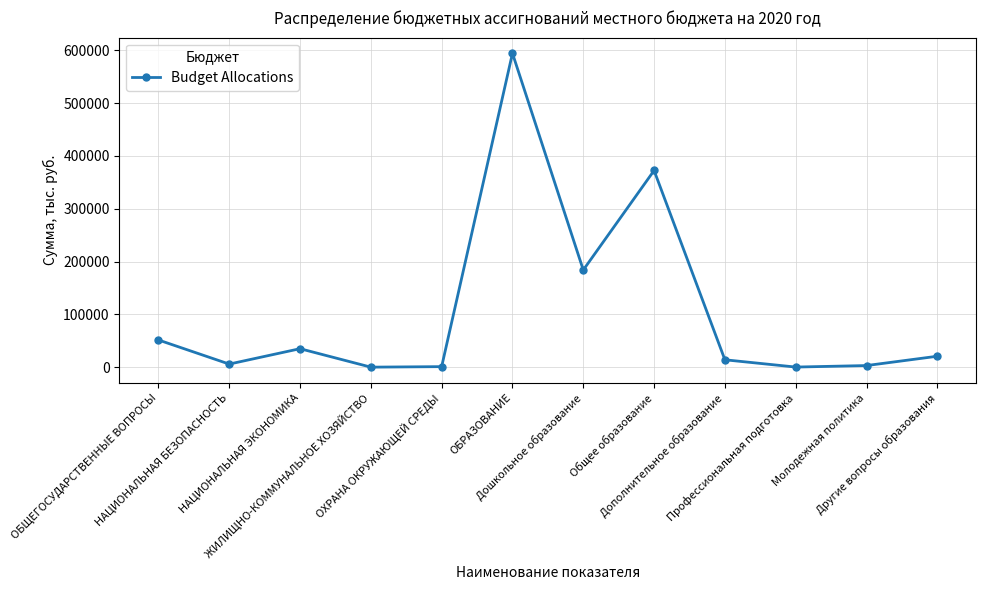

True or false: there are more than 2 points higher than both neighbors.

True